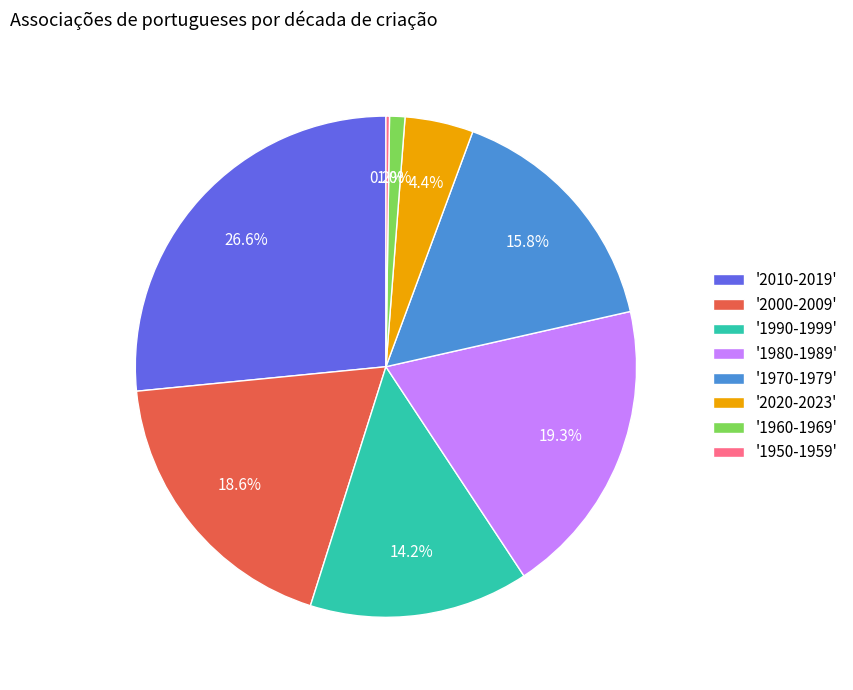

Combined, what portion of the pie is '1960-1969' and '1970-1979'?

16.8%